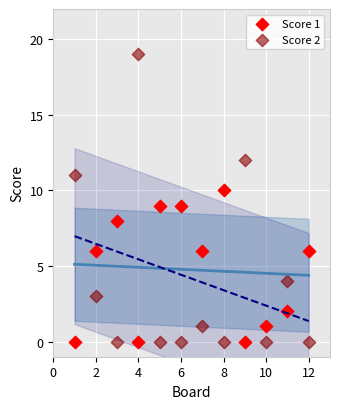

What are all the series names shown in the legend?

Score 1, Score 2